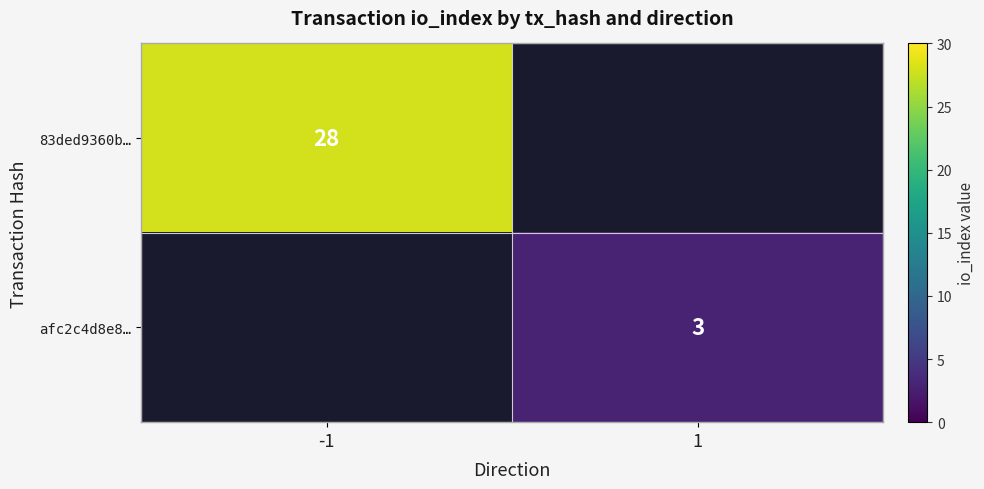

The 83ded9360b… series shows 28 at -1. True or false?

True